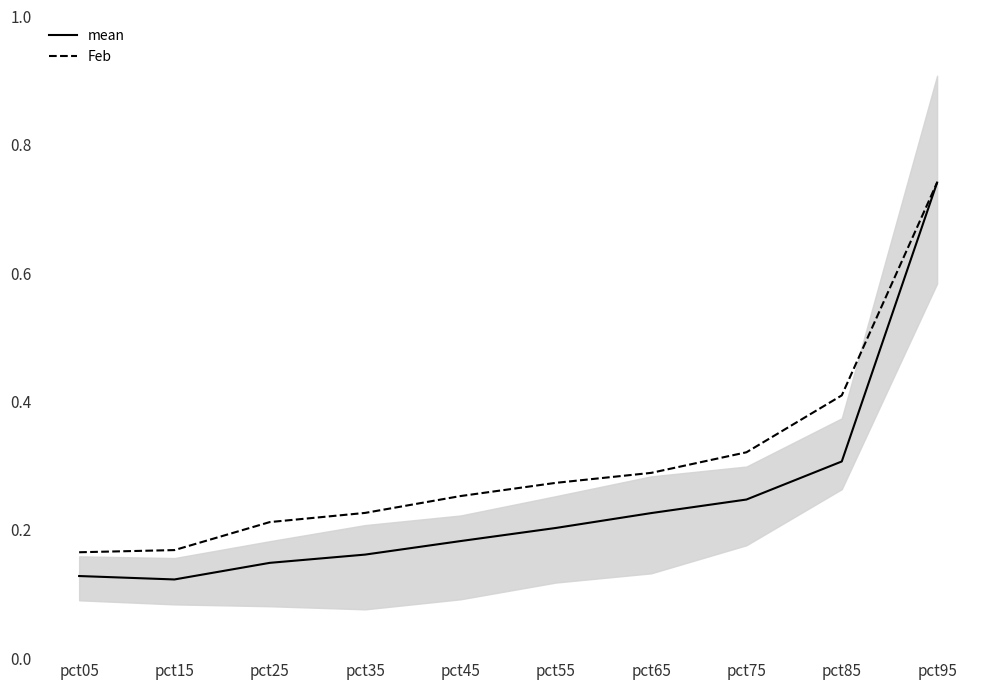

Count the mean values in the range 0 to 1.

10